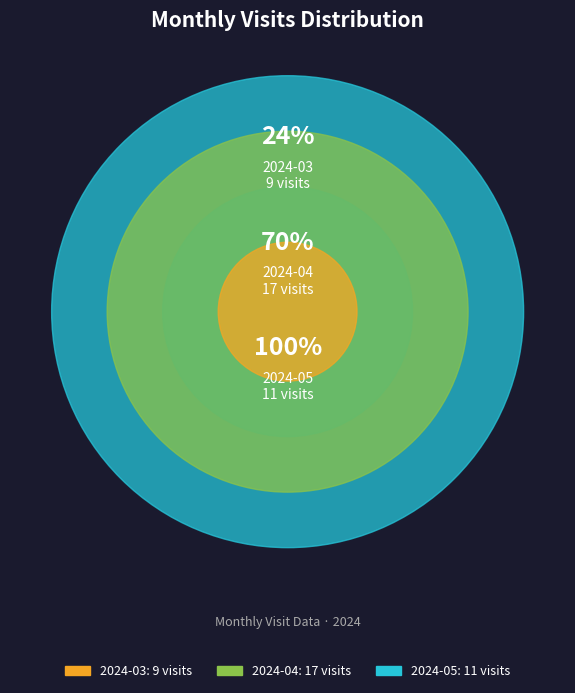

How many slices are in this pie chart?

3